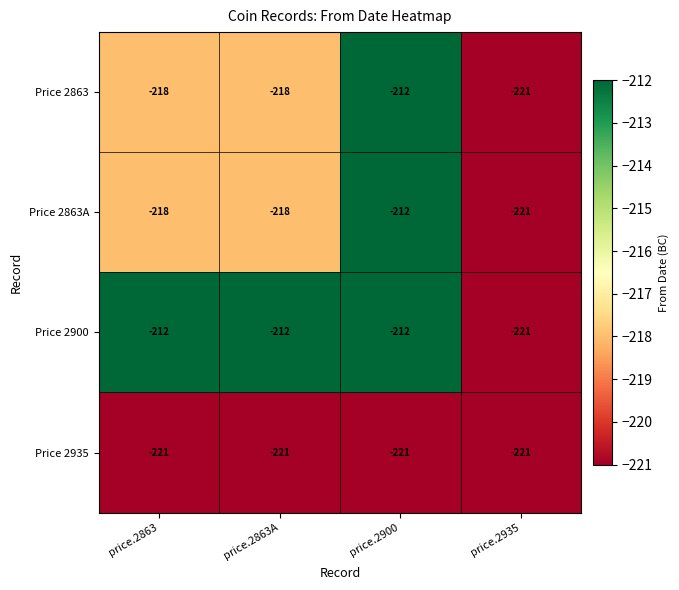

What is the average value of the Price 2863 series?

-217